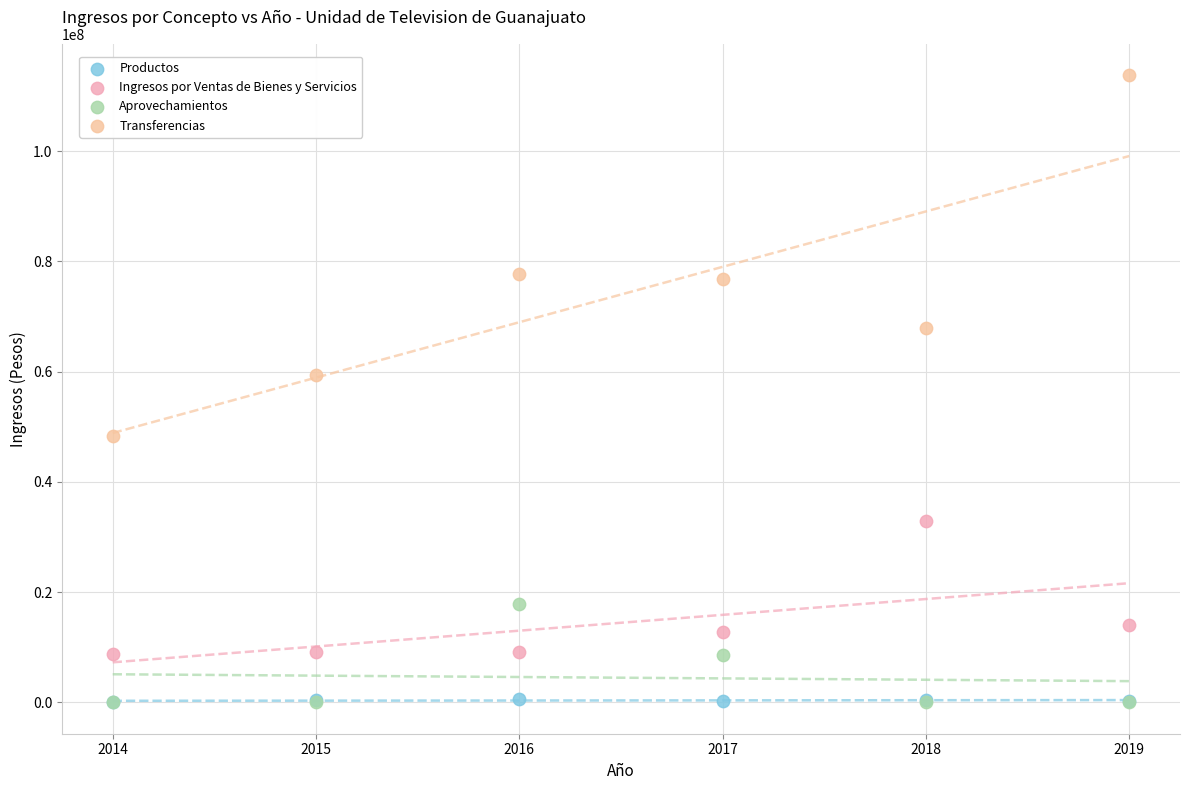

In the Ingresos por Ventas de Bienes y Servicios series, what Y value is closest to 20838695?

14024967.5